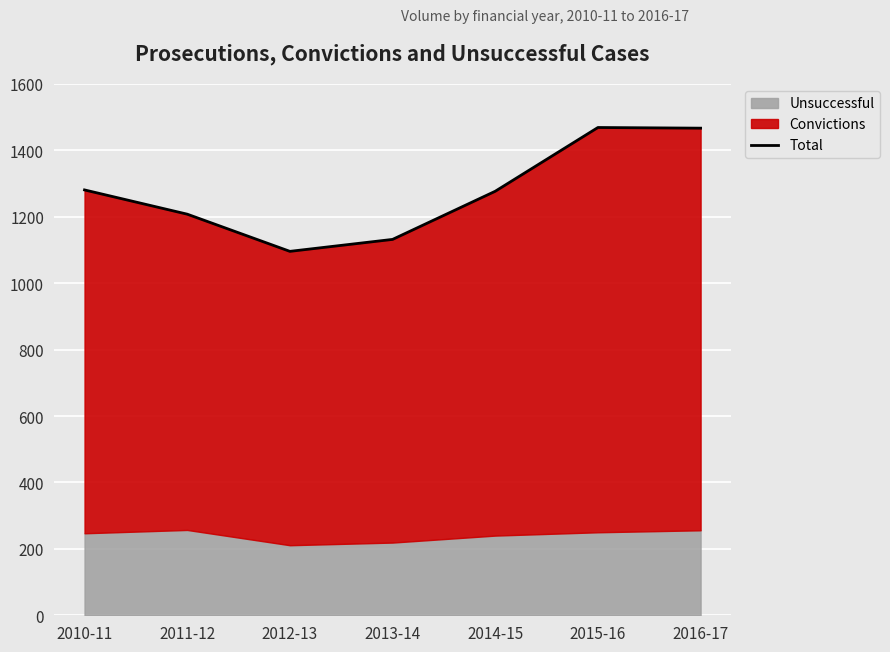

Reading left to right, list all the values displayed in this chart.

1281	1208	1096	1132	1277	1469	1467